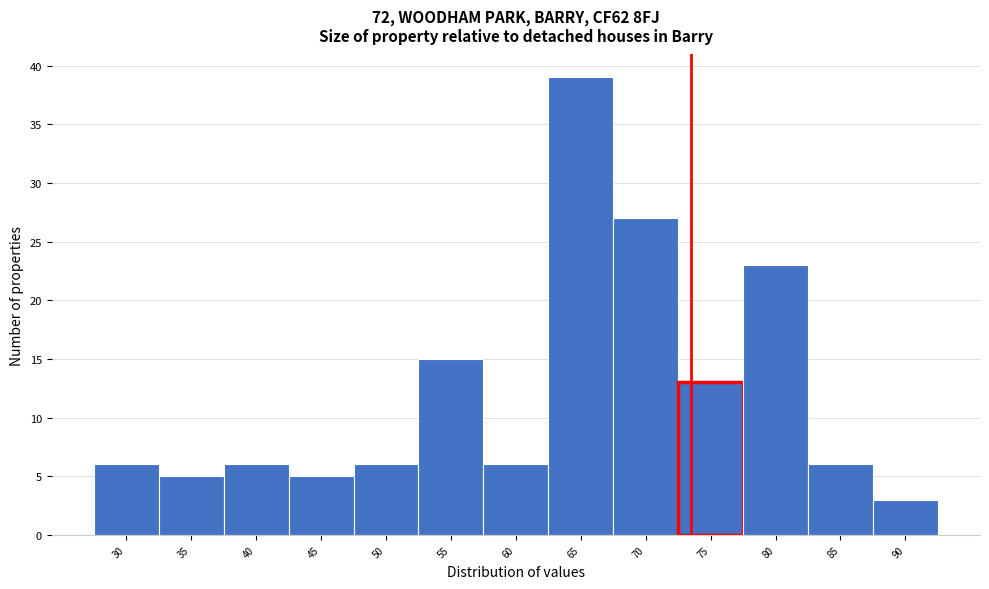

Reading right to left, transcribe all the data shown in this chart.

90=3	85=6	80=23	75=13	70=27	65=39	60=6	55=15	50=6	45=5	40=6	35=5	30=6